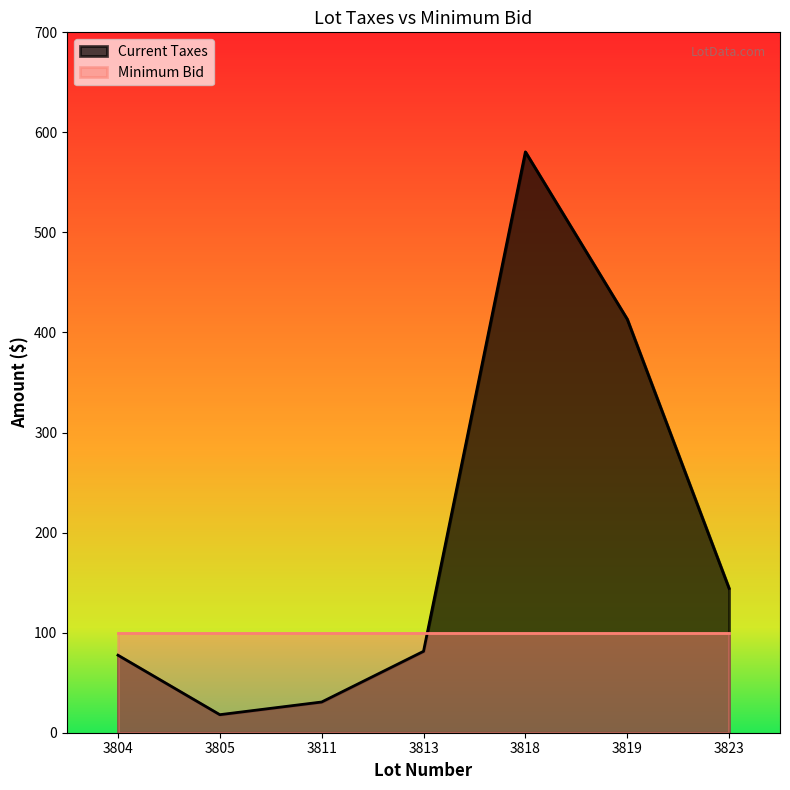

Is it true that the value at 3823 is 38.8?

False